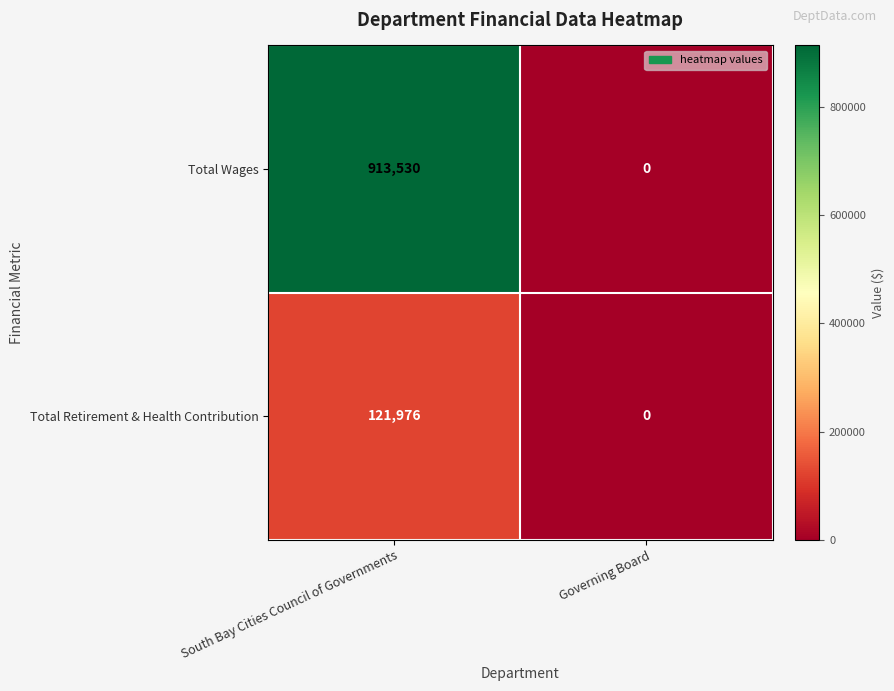

At which category is the sum across all series the highest?

South Bay Cities Council of Governments